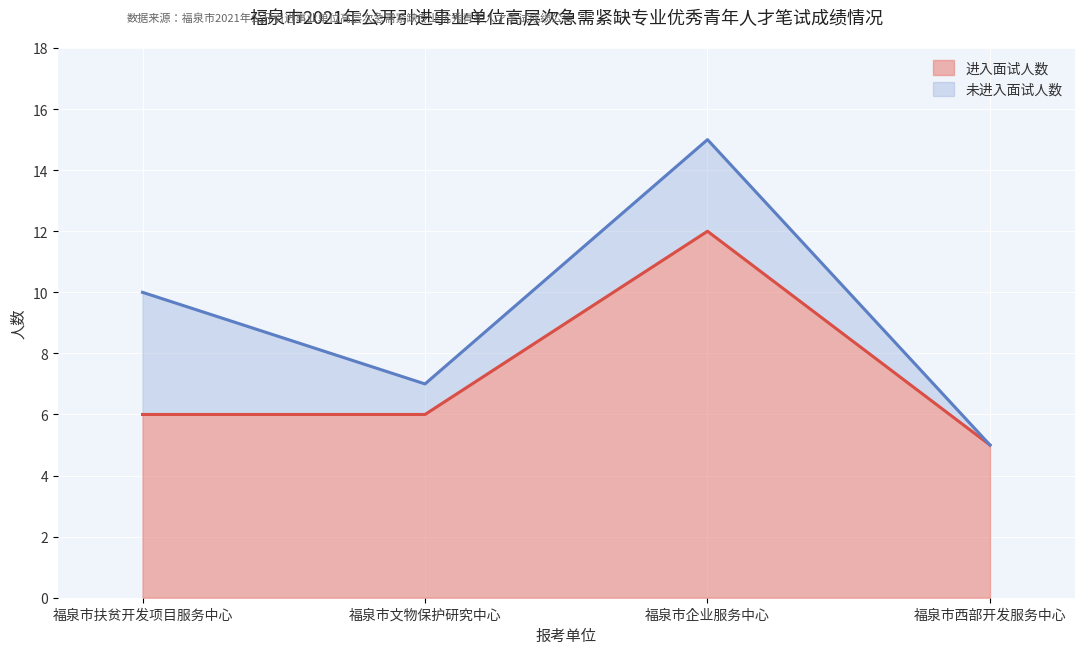

Count the number of categories in the chart.

4